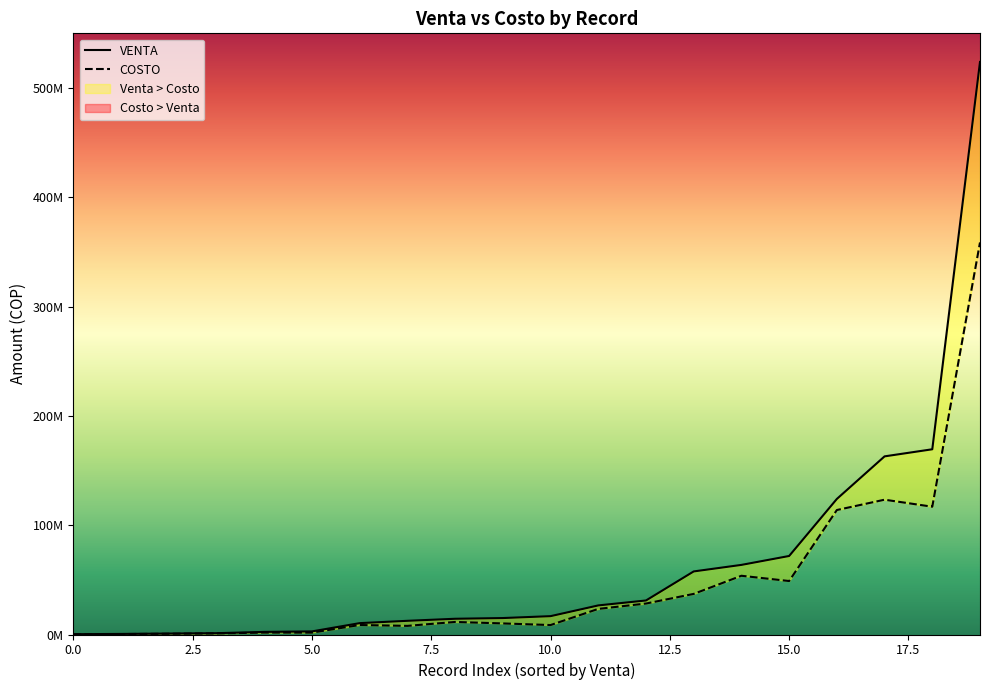

Which series has the largest range (max minus min)?

VENTA